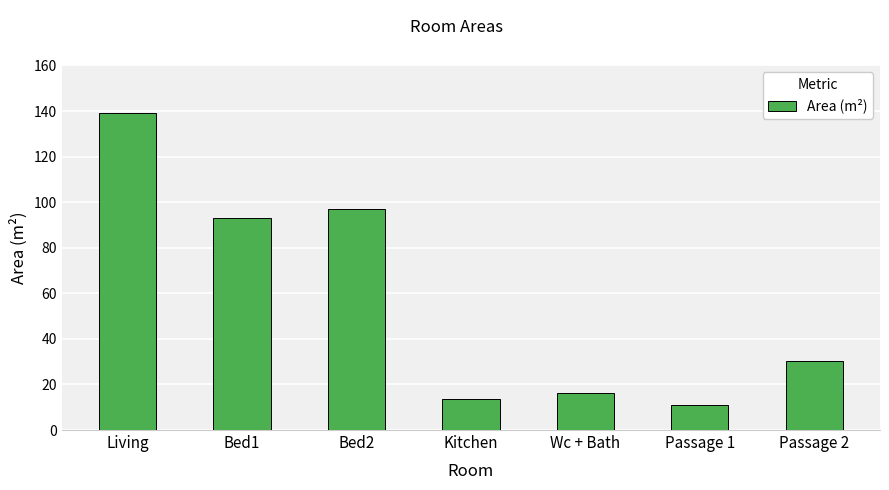

What is the average value?

57.2